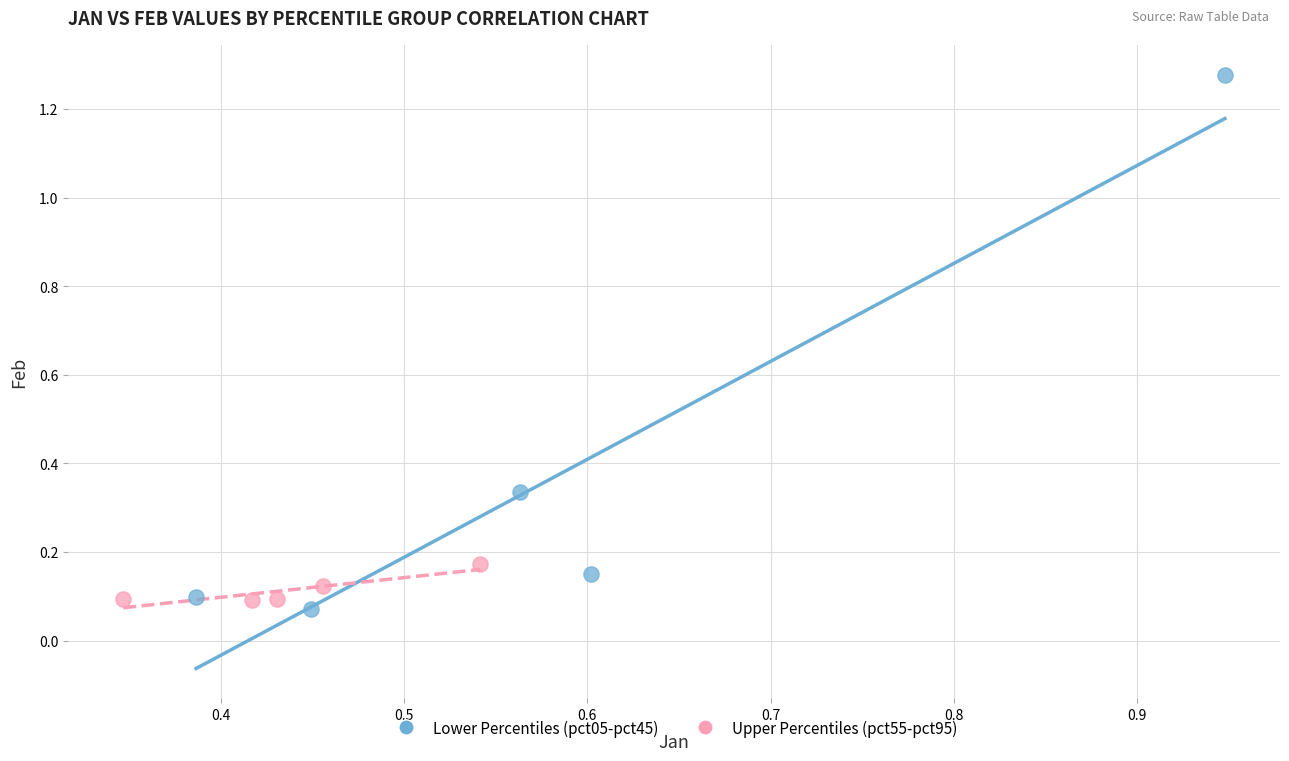

Which series has the widest spread of Y values?

Lower Percentiles (pct05-pct45)